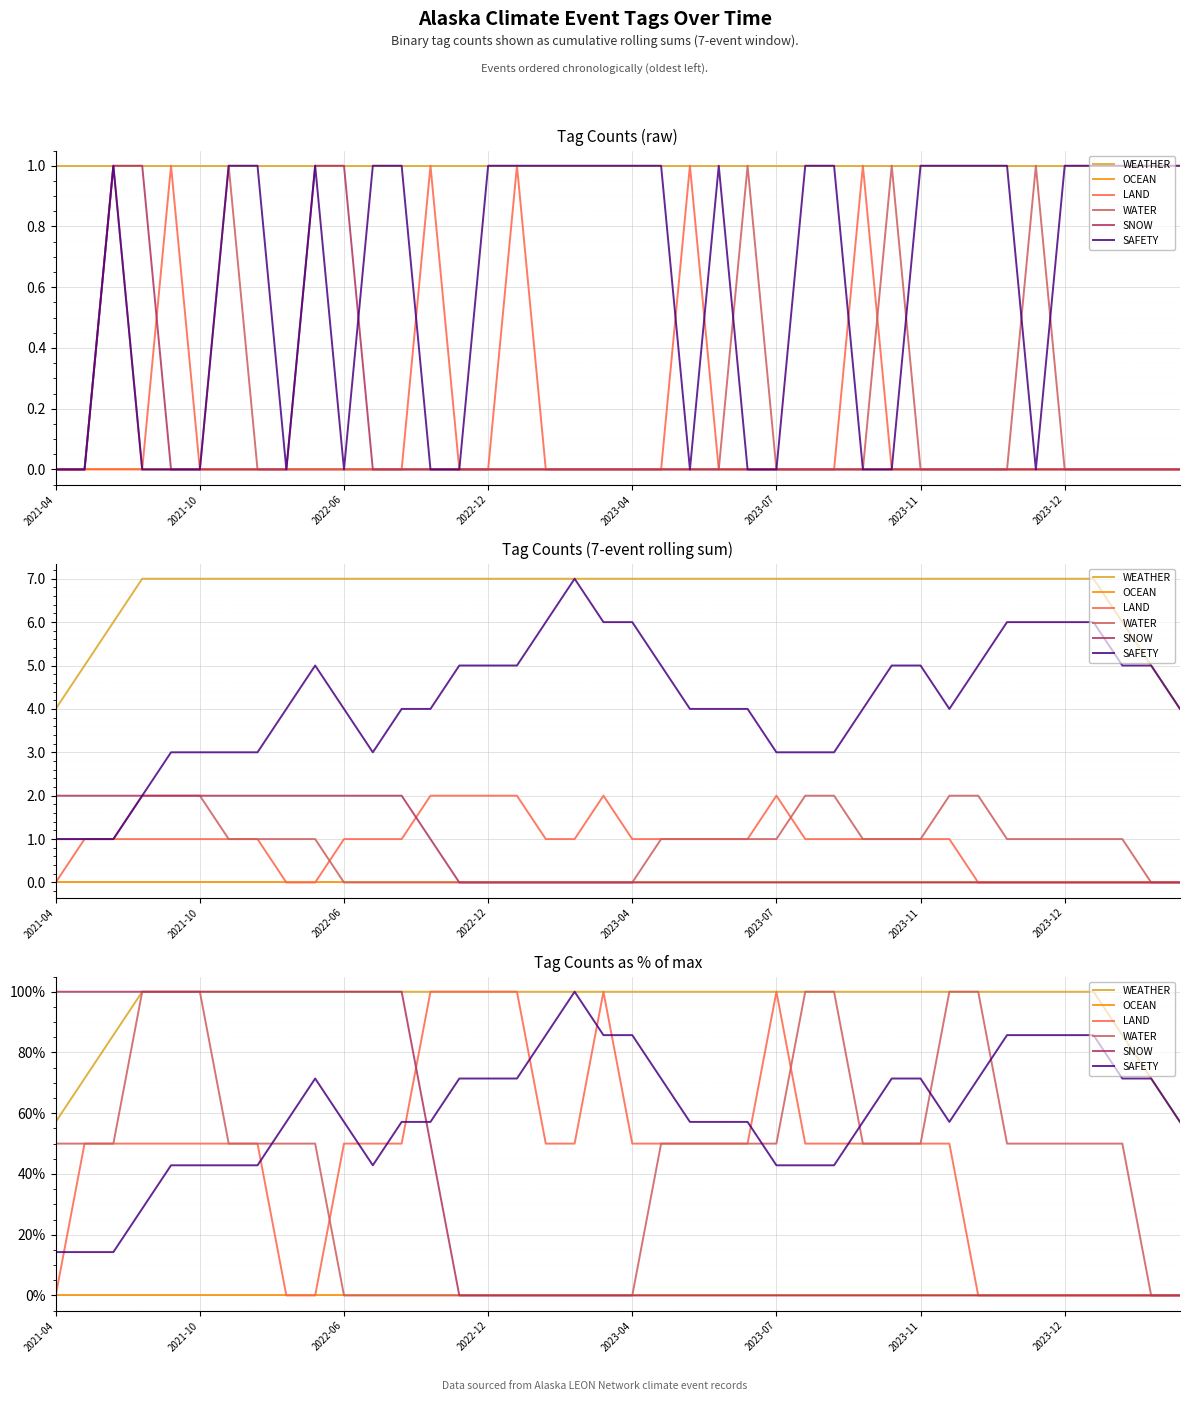

How many positive values does the LAND series have?

29